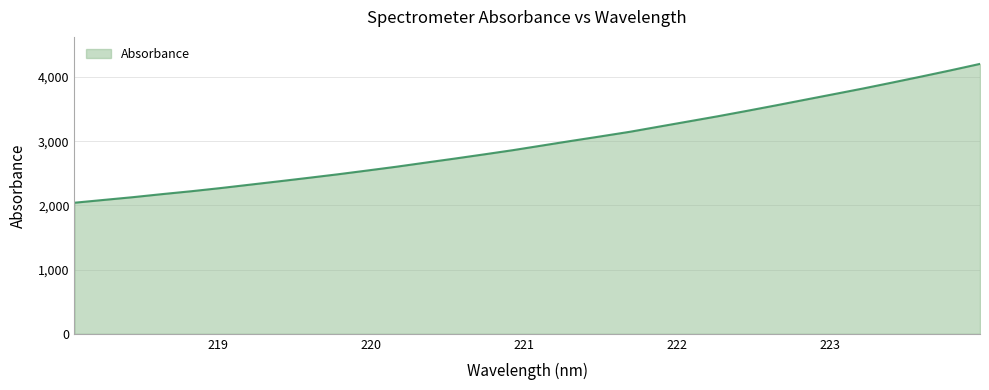

What is the maximum value shown in the chart?

4204.4